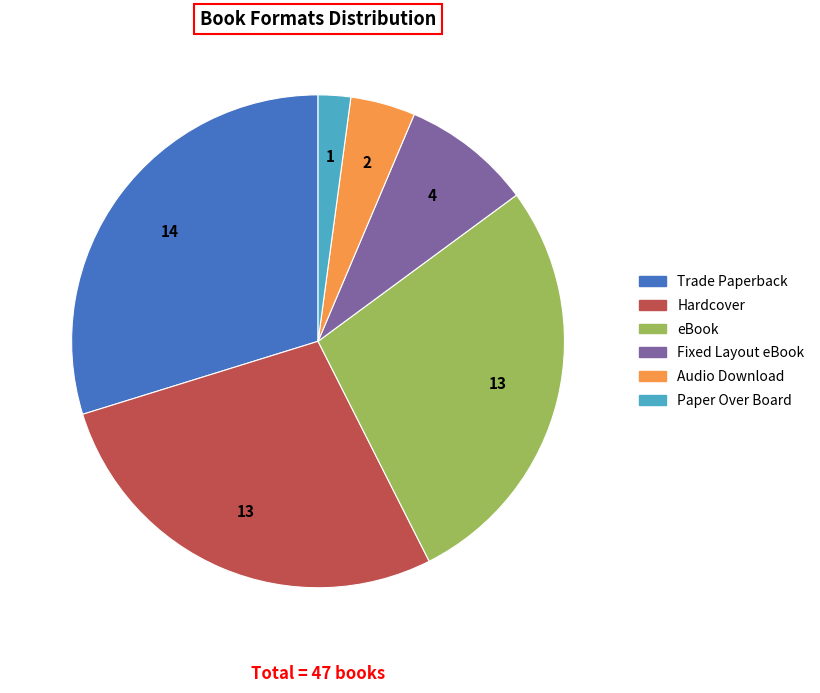

Which slice is the smallest?

Paper Over Board